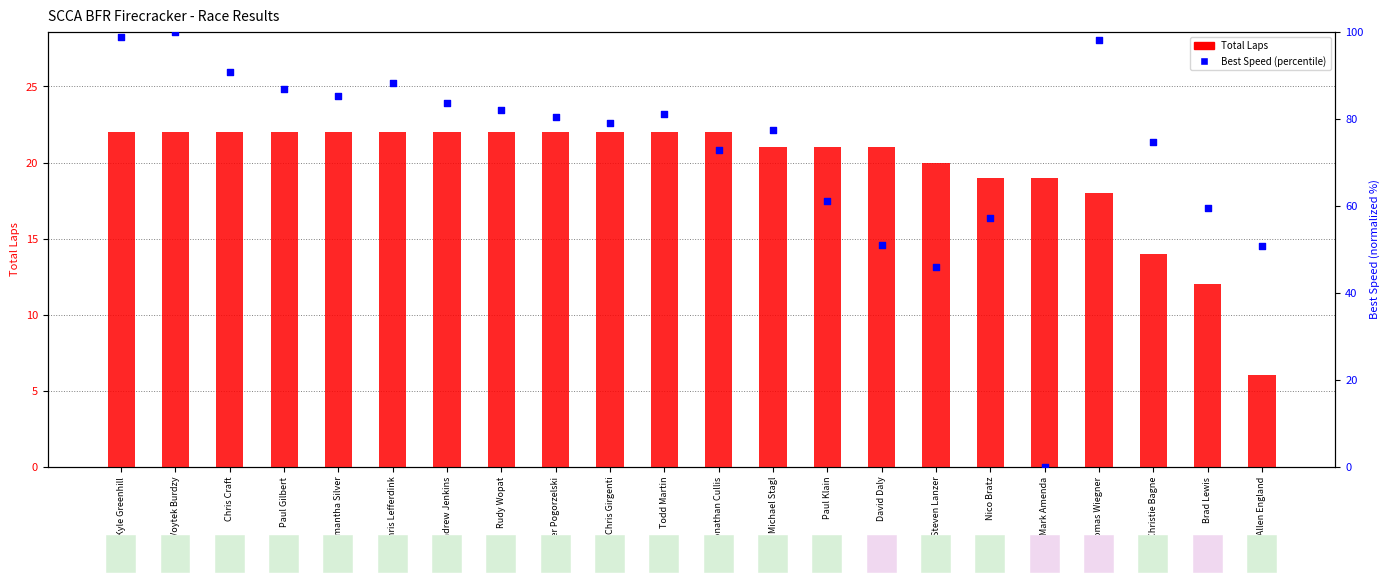

Which series has the largest Y range (max minus min)?

Best Speed (percentile)